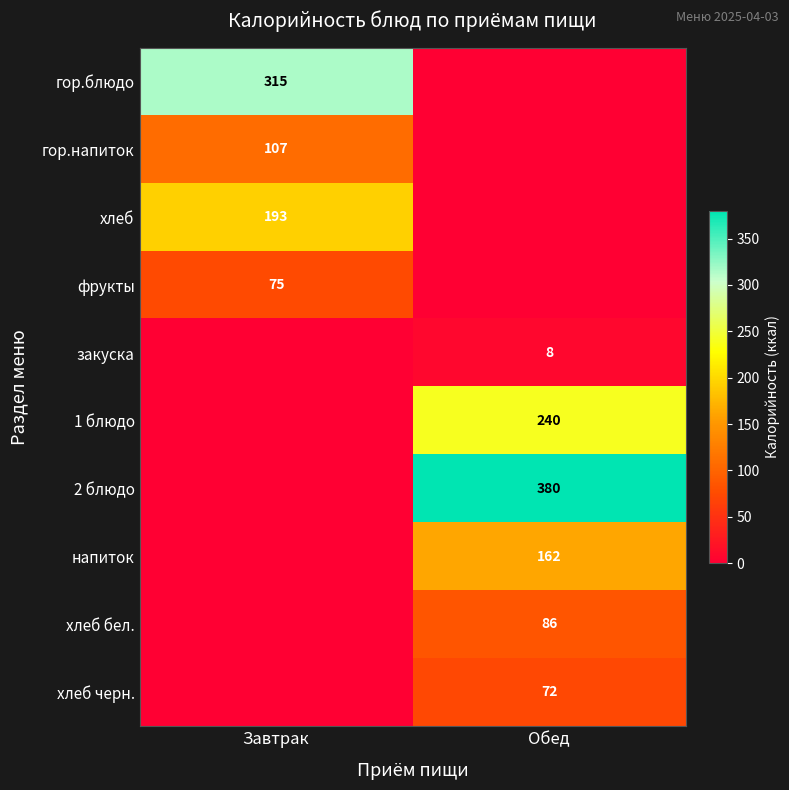

Count the number of categories in the chart.

2